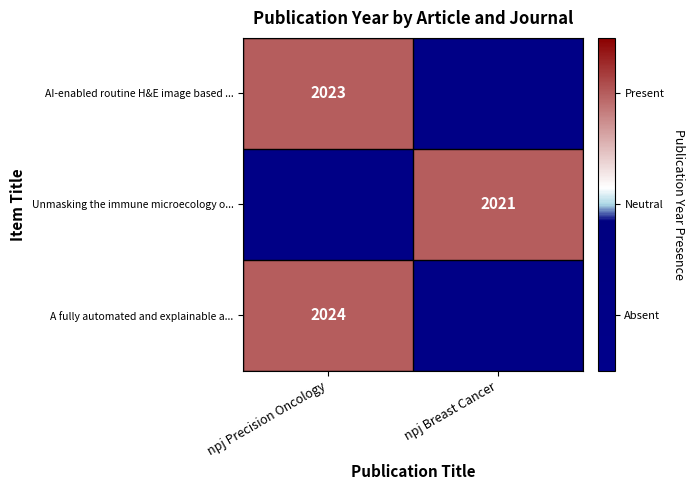

At which category is the sum across all series the highest?

npj Precision Oncology